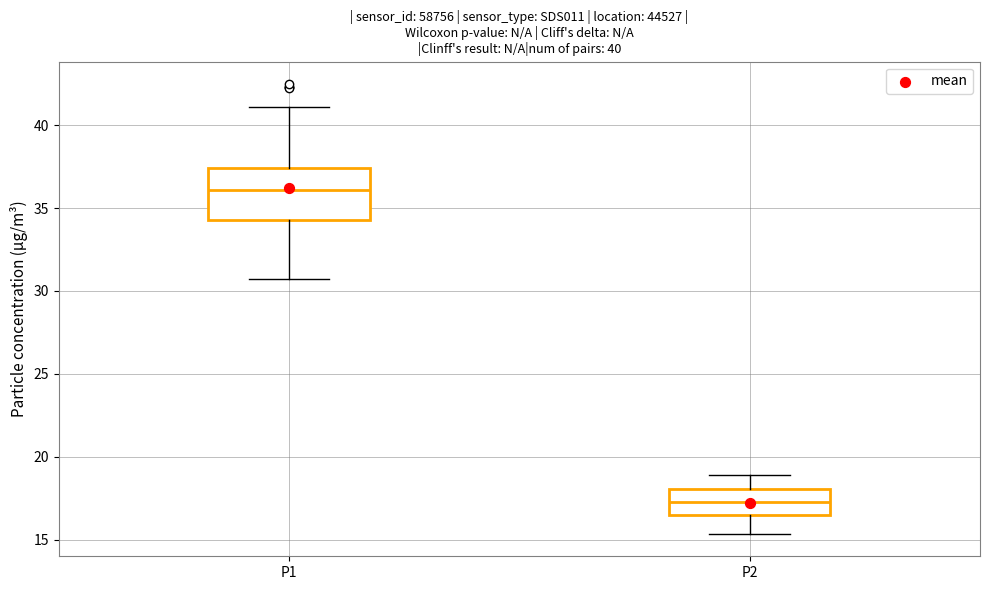

Which box is the tallest, from its lower edge to its upper edge?

P1